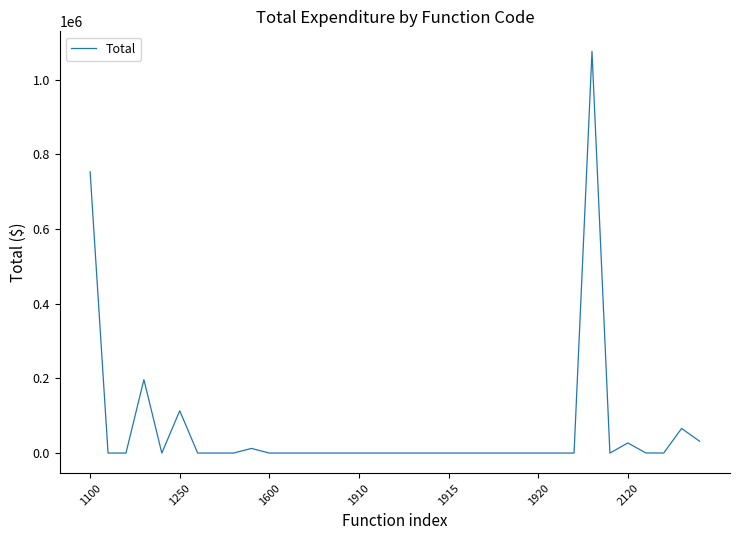

What is the greatest value displayed?

1075391